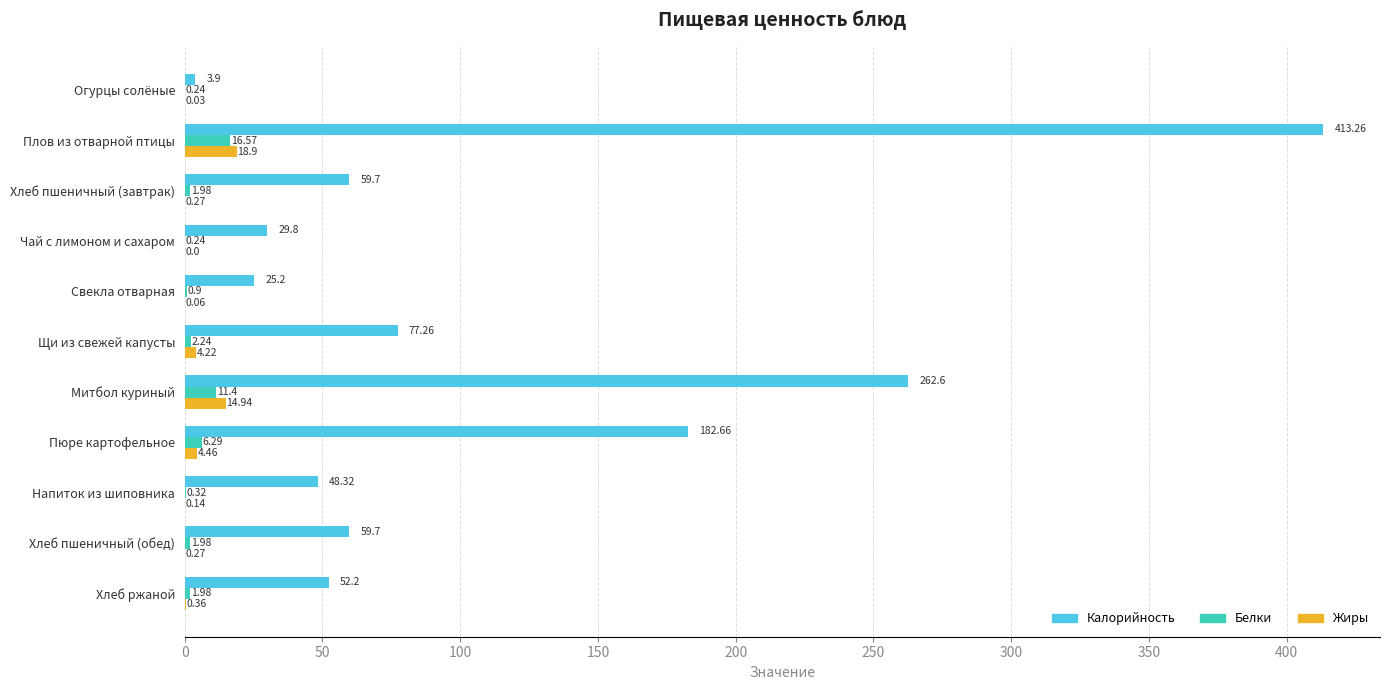

At which label is Белки closest to 8?

Пюре картофельное